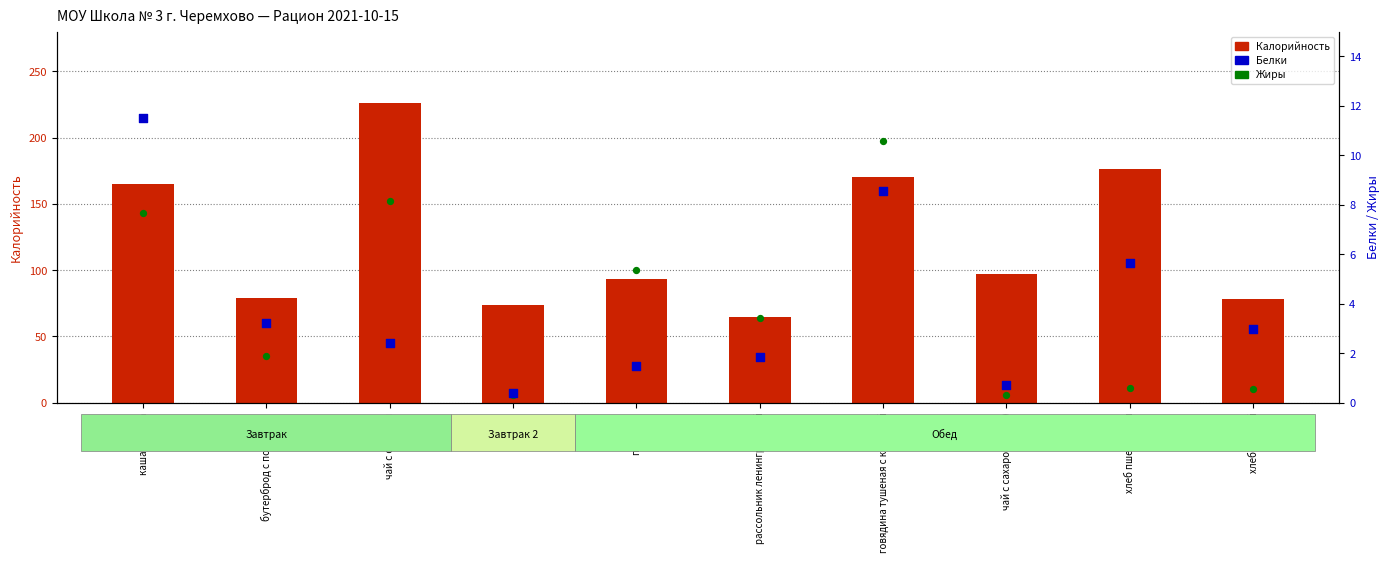

What is the total value across all series at чай с сахаром?

236.9